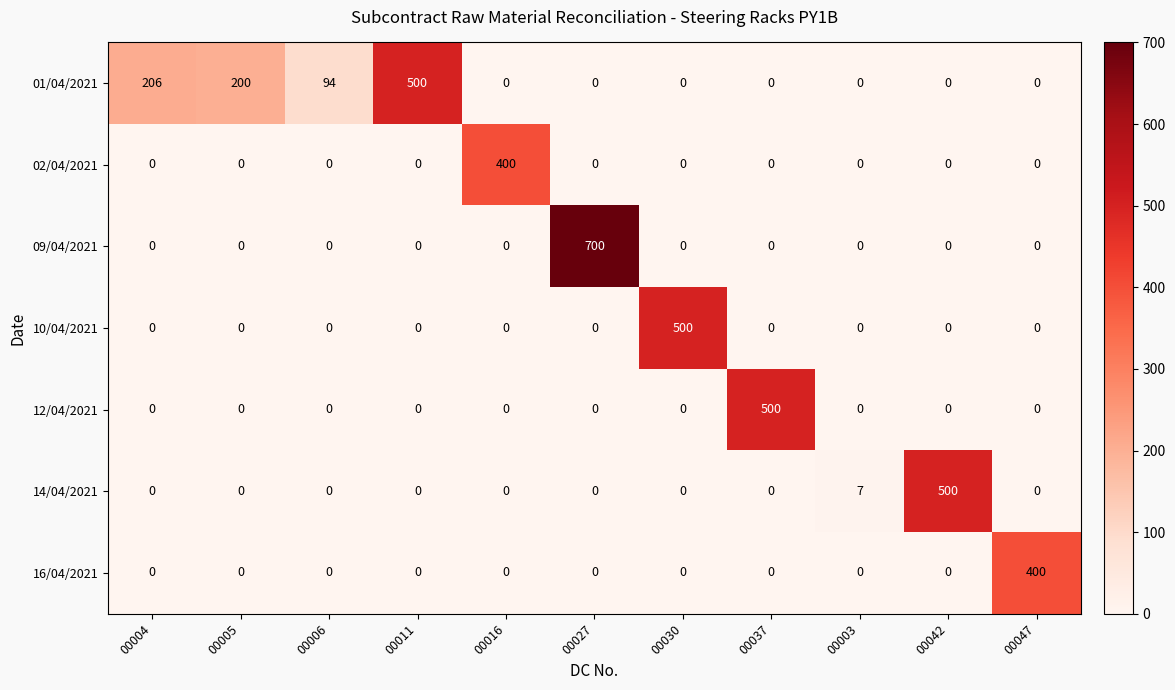

Which series changed the most between 00006 and 00016?

02/04/2021